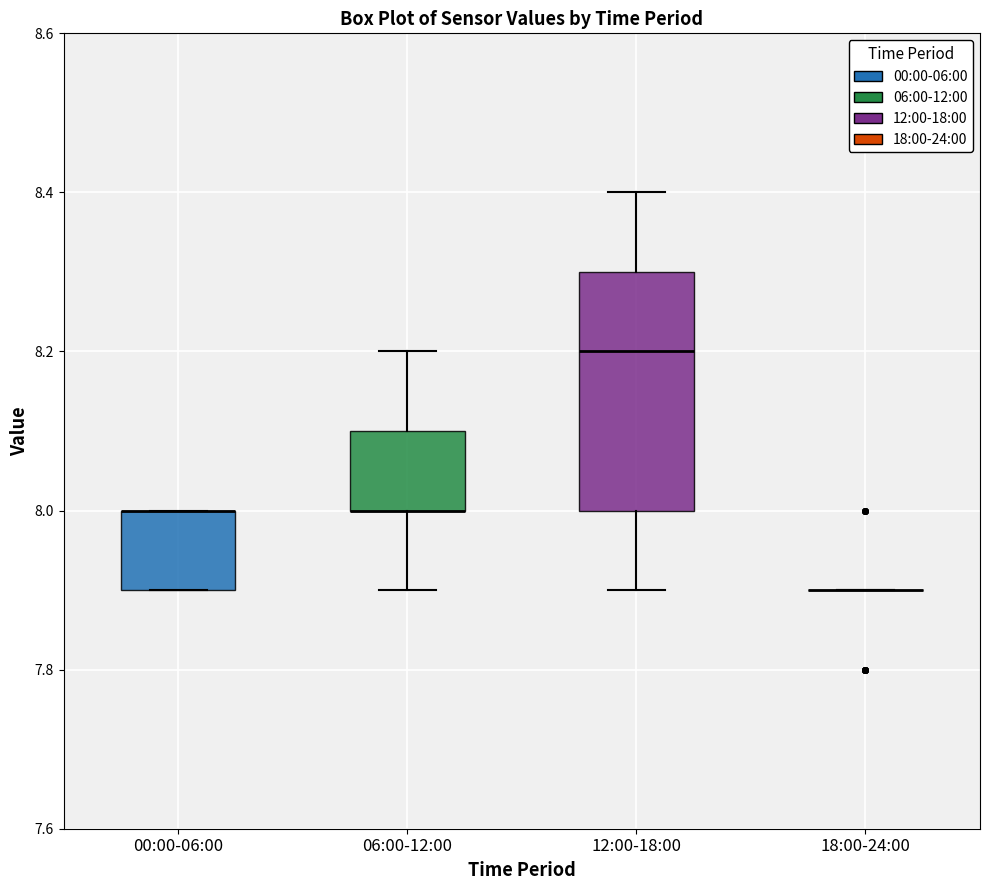

Where is the lower edge of the box for 00:00-06:00 on the y-axis? The values are not printed on the chart, so give them approximately, as read against the axis.

7.9